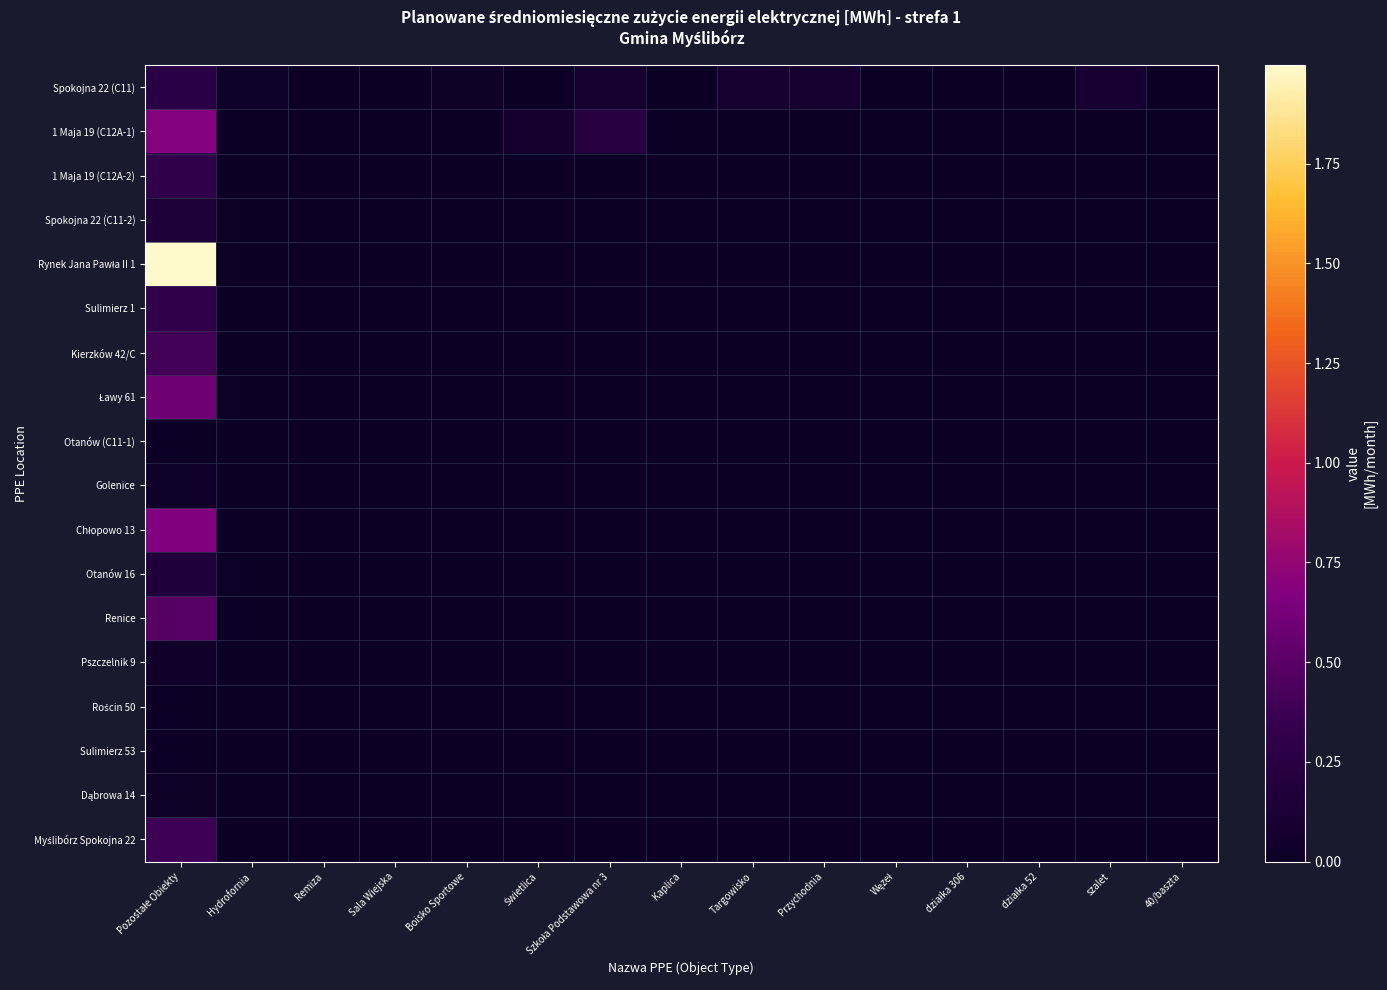

Which has a higher value, działka 306 or Pozostałe Obiekty?

Pozostałe Obiekty